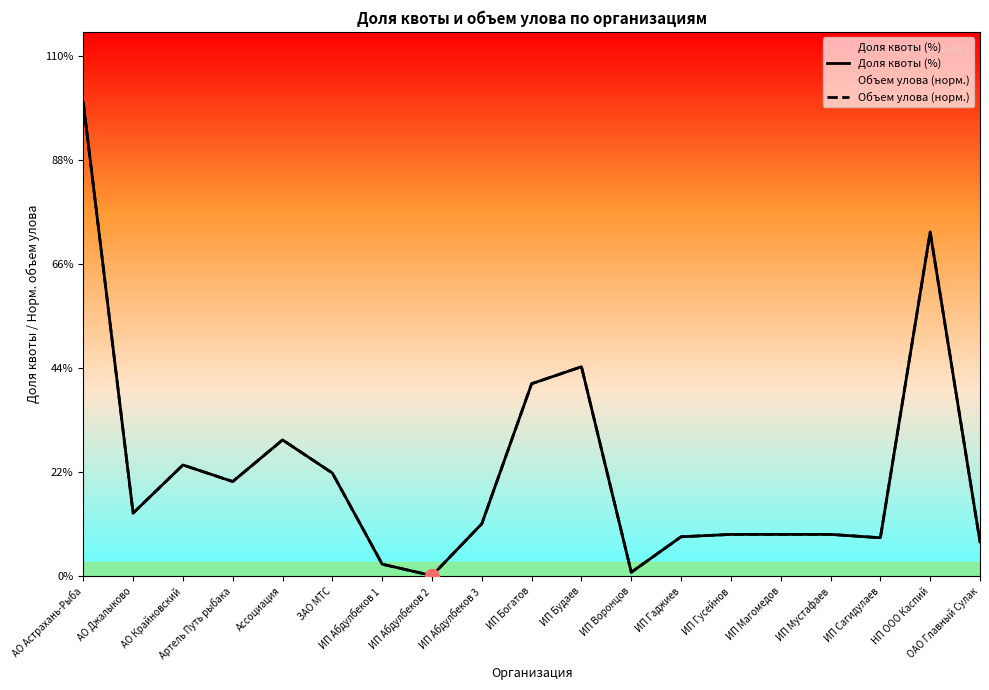

Which category has the lowest value across all series?

ИП Абдулбеков 2